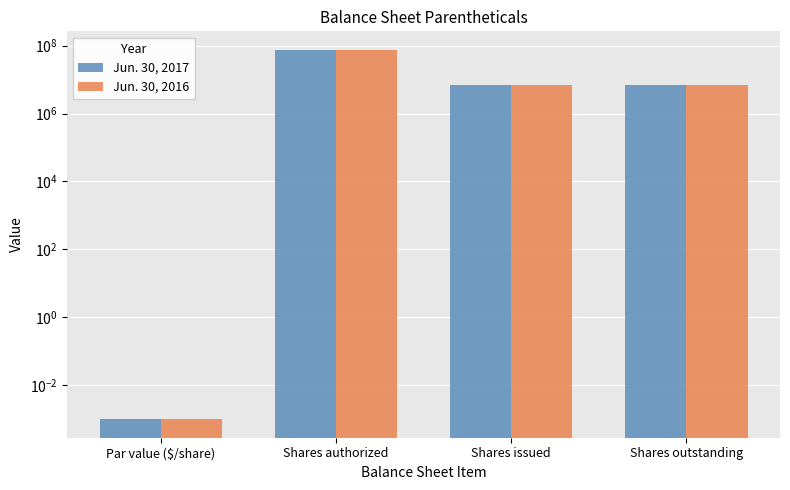

At how many categories does at least one series exceed 50032068?

1